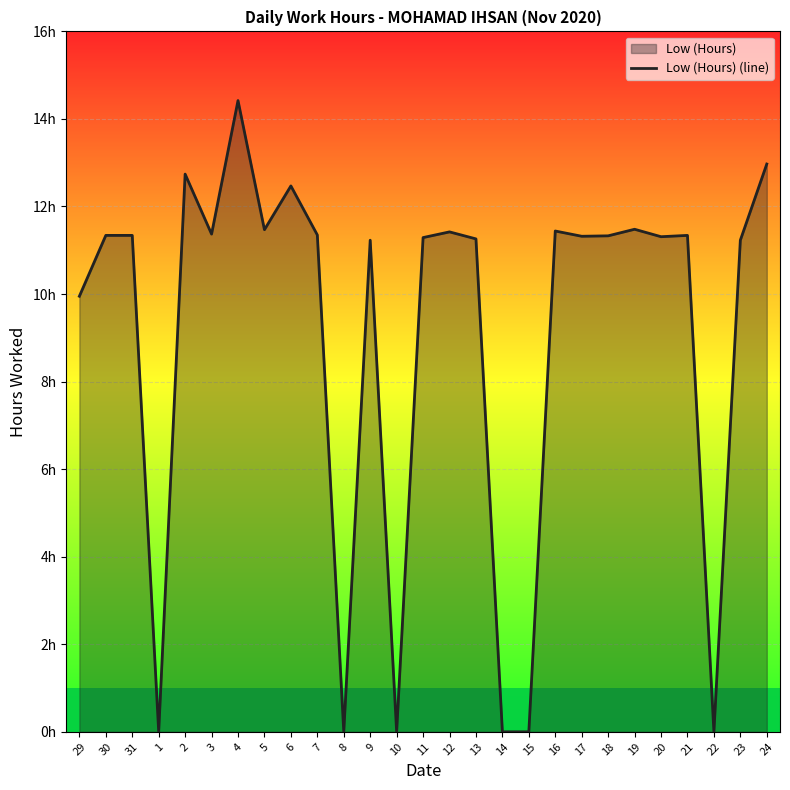

Reading left to right, extract all data points from this chart.

9.9	11.3	11.3	0.0	12.7	11.4	14.4	11.5	12.5	11.3	0.0	11.2	0.0	11.3	11.4	11.3	0.0	0.0	11.4	11.3	11.3	11.5	11.3	11.3	0.0	11.2	13.0